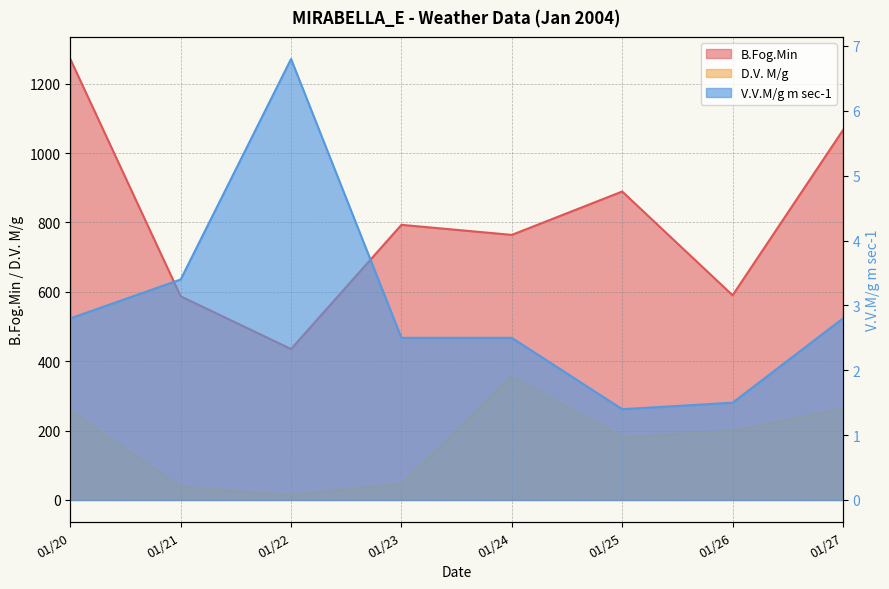

The B.Fog.Min series shows 174.6 at 01/24. True or false?

False